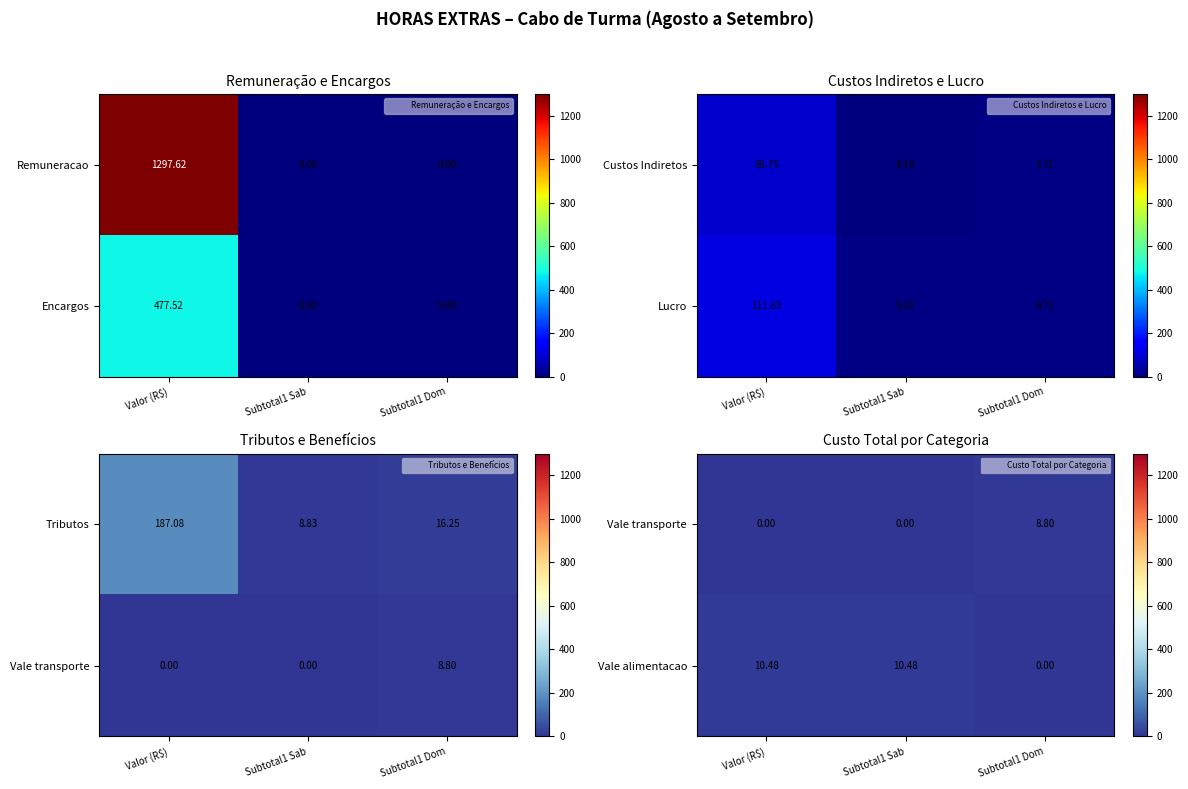

At how many categories does at least one series exceed 5?

3